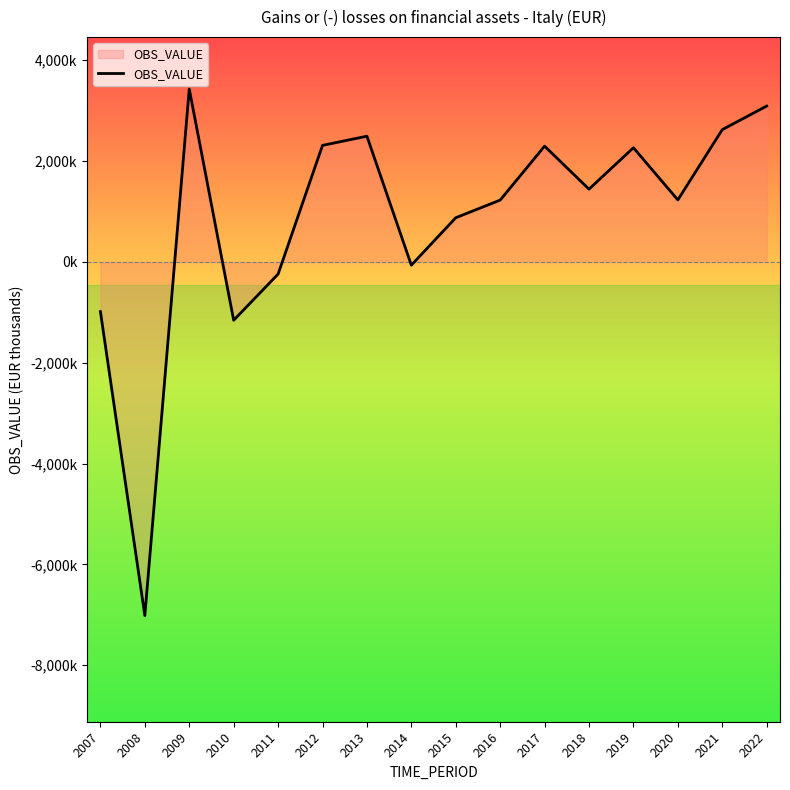

What is the minimum value shown in the chart?

-7015447